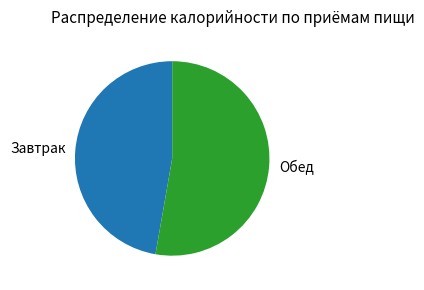

The Обед slice represents 42% of the pie. True or false?

False